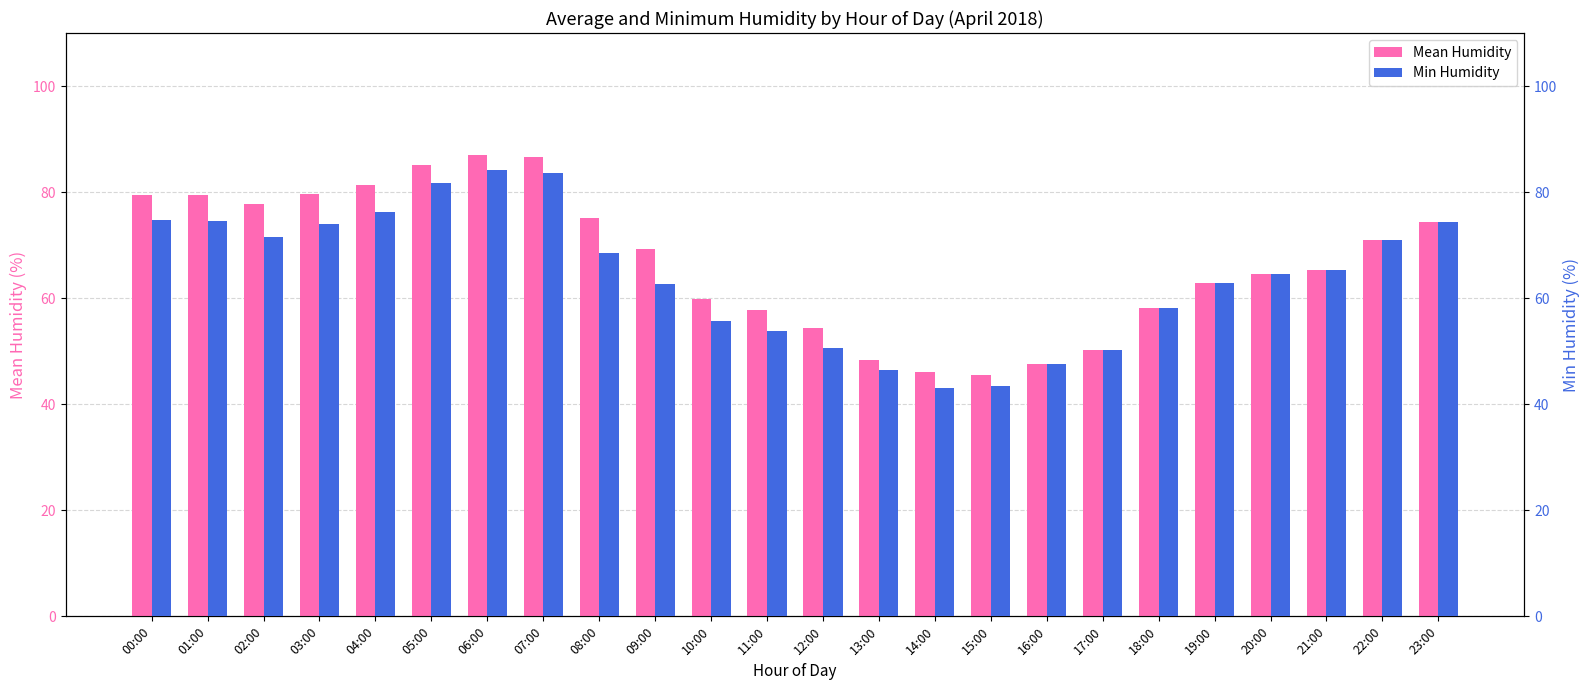

What is the value of the Min Humidity bar at the 5th from the left?

76.2